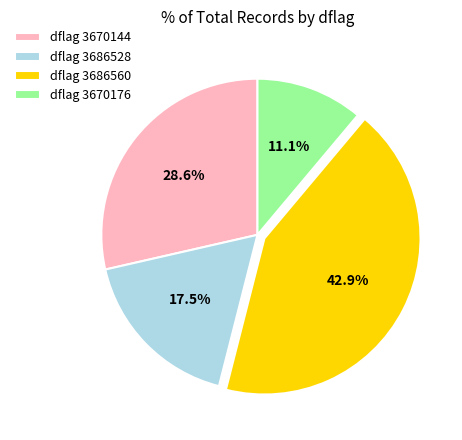

How many segments does this pie chart have?

4